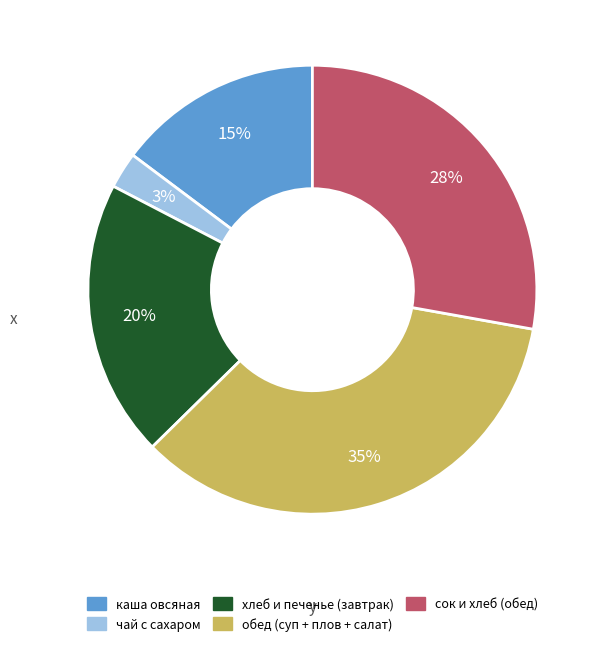

Count the number of slices in the pie.

5